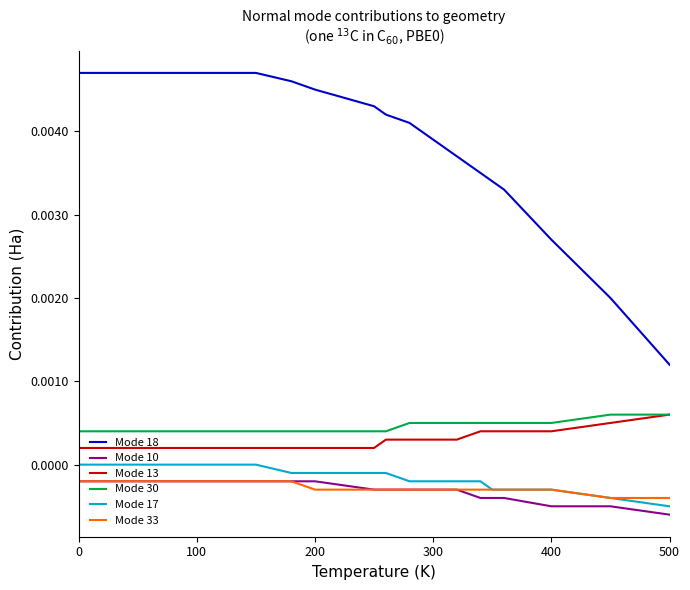

True or false: Mode 30 and Mode 18 intersect in this chart.

False